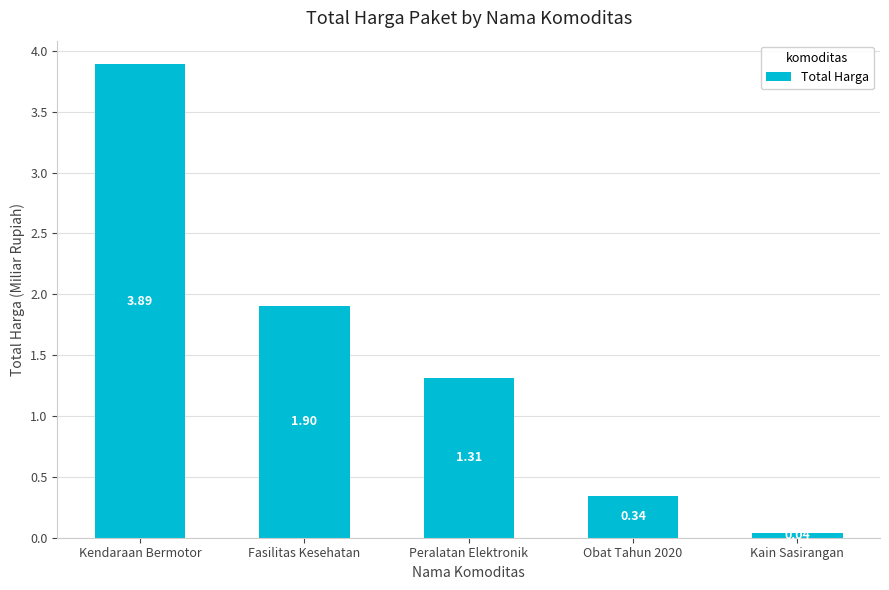

What is the label of the 1st bar from the right?

Kain Sasirangan